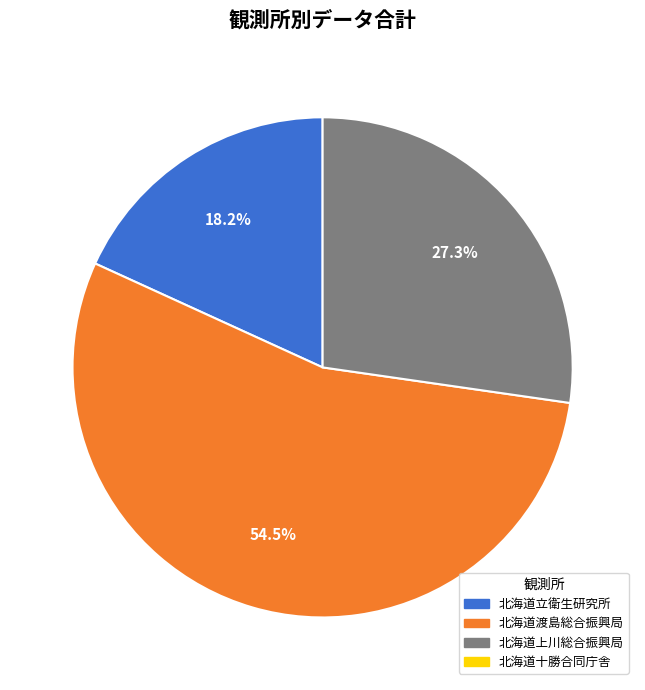

How many segments does this pie chart have?

3